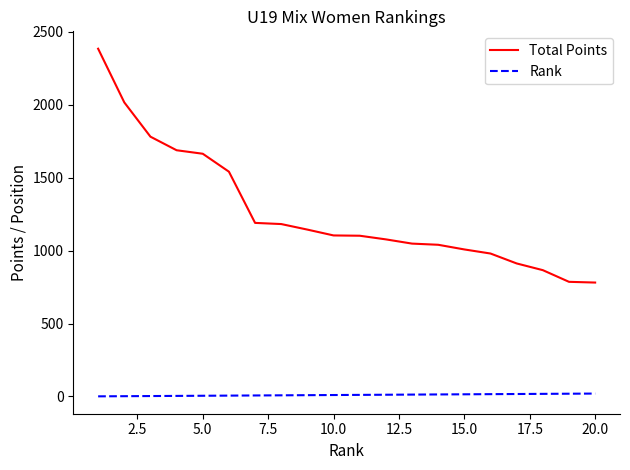

Which series has the largest total across all categories?

Total Points